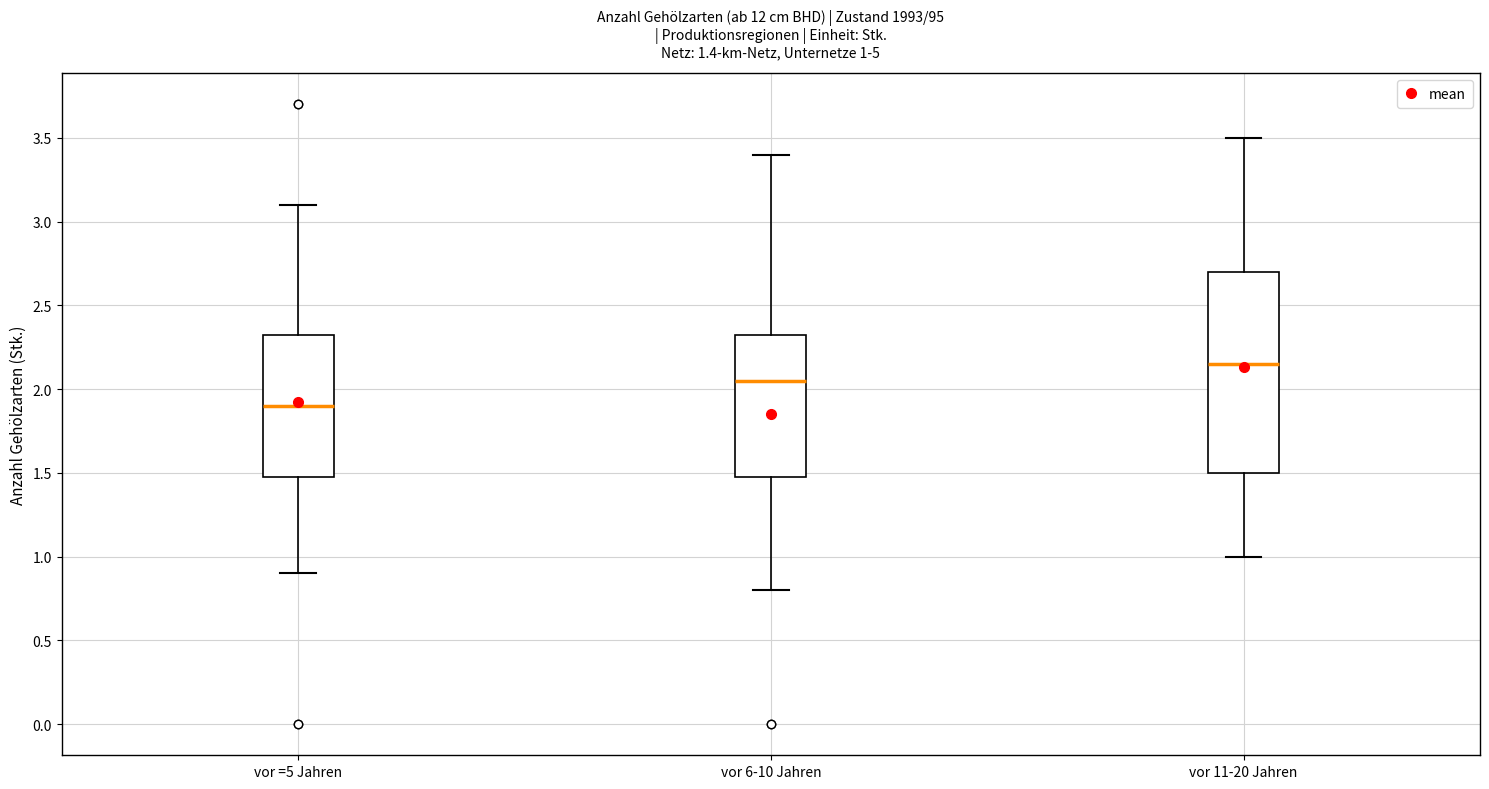

Which box has the lowest median line?

vor =5 Jahren